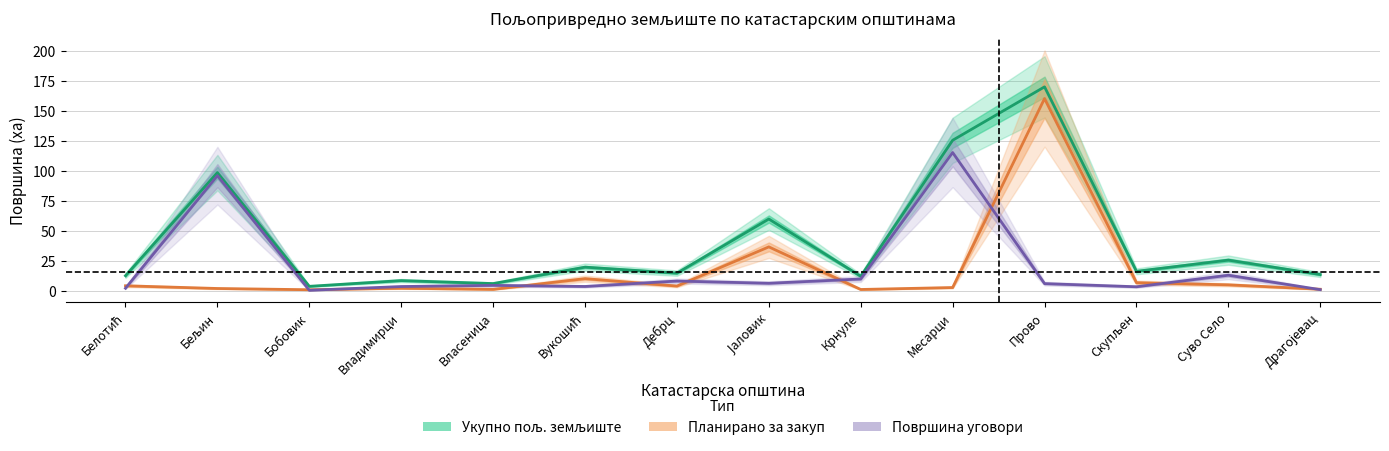

How many lines are shown in the chart?

3